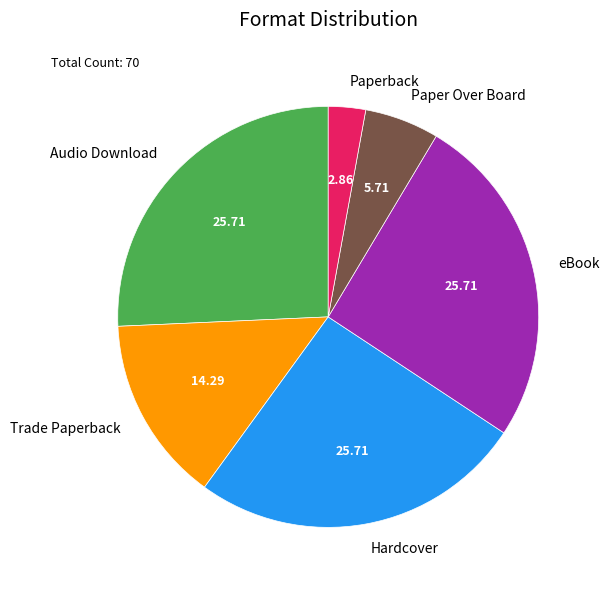

What is the smallest slice in the pie chart?

Paperback